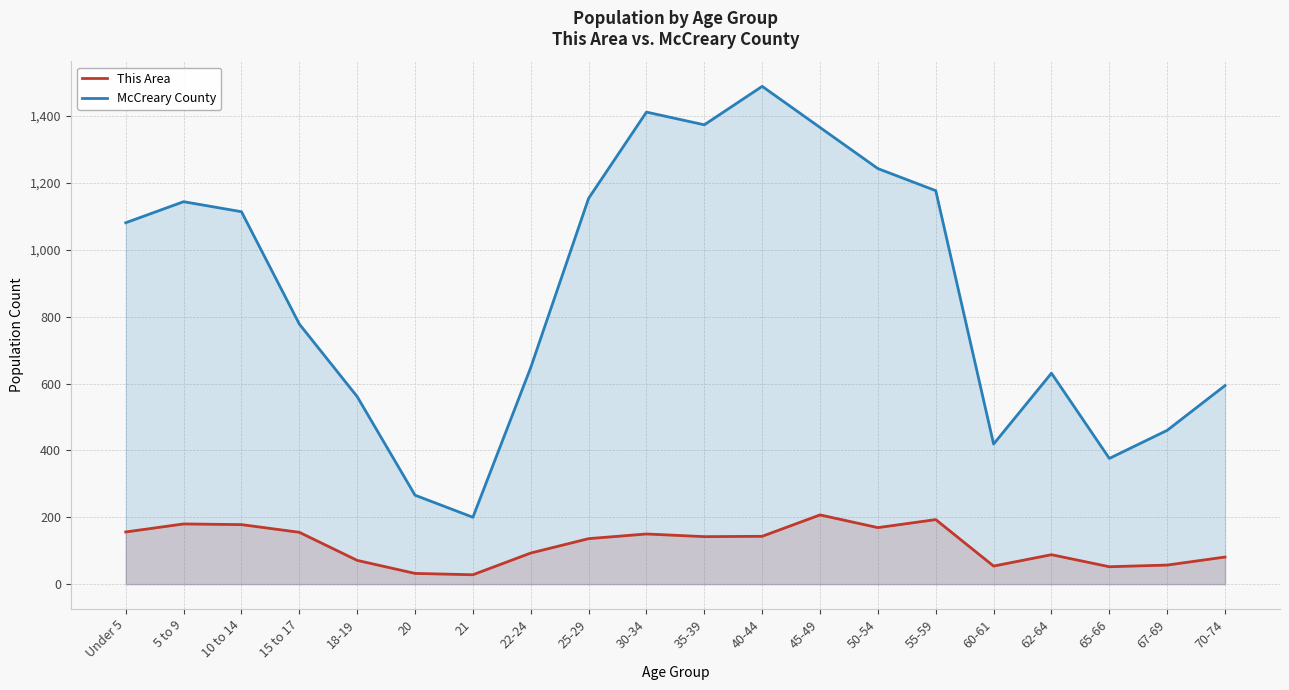

In This Area, how many points are higher than both neighbors (excluding endpoints)?

5